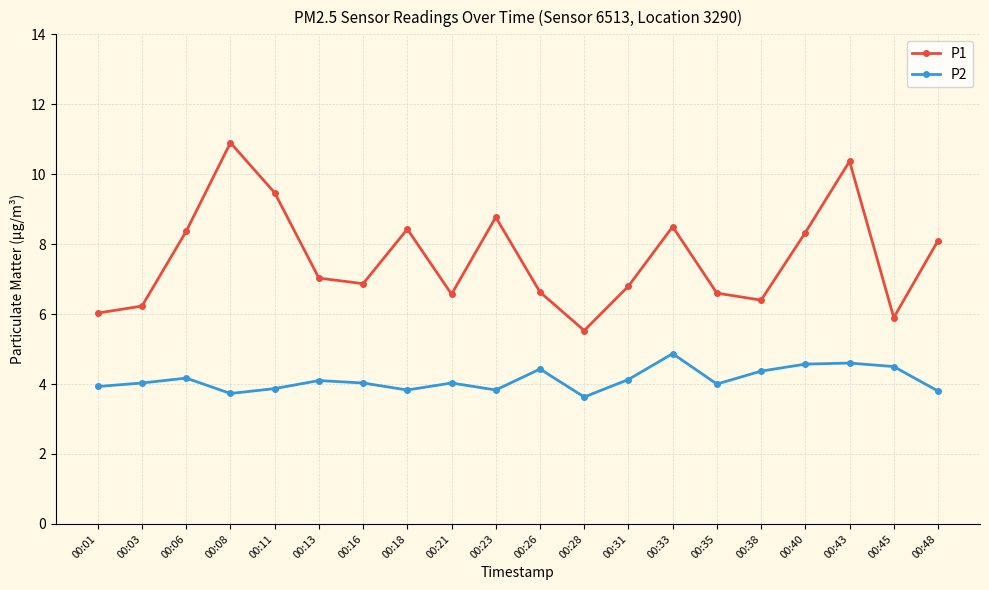

How many data points in P1 are above 7?

10